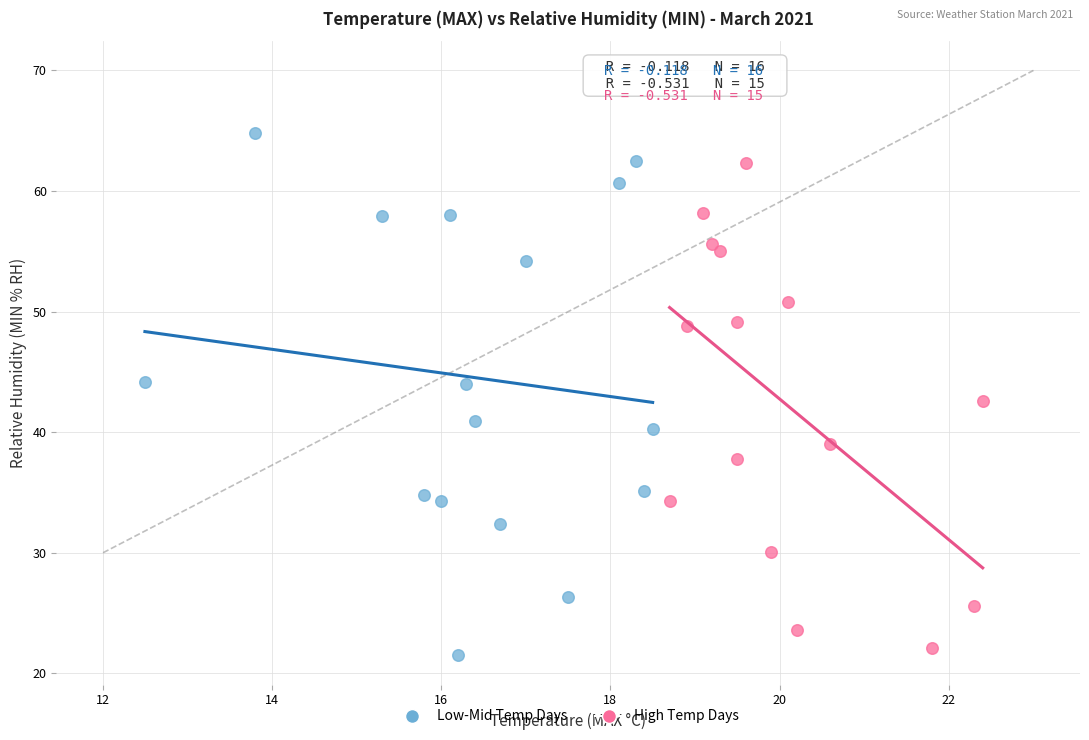

Which series contains the lowest Y value?

Low-Mid Temp Days